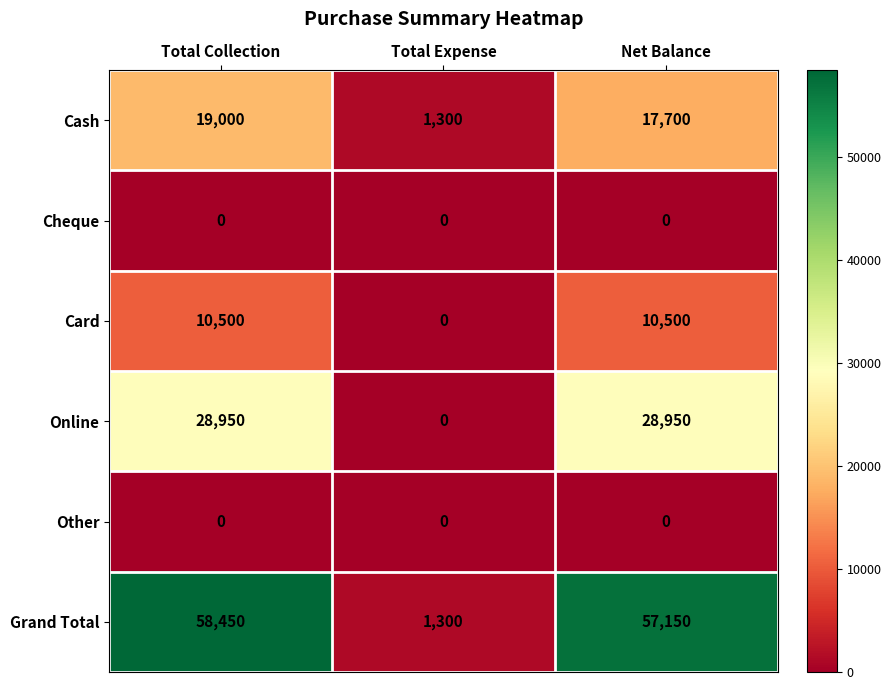

What is the sum of all Grand Total values?

116900